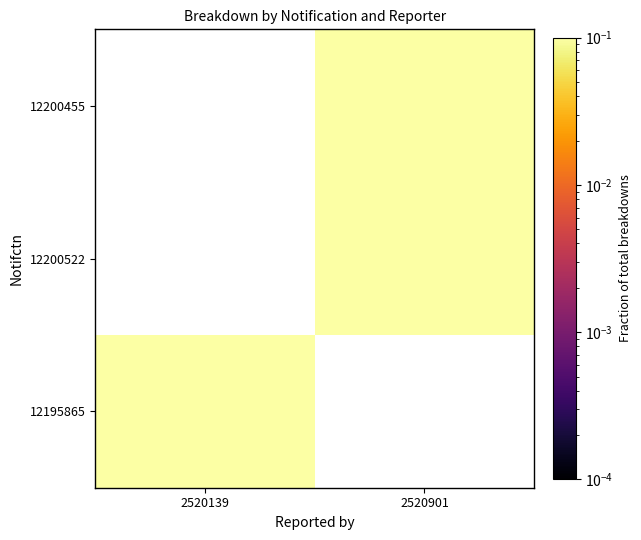

Where is 12195865 nearest to the value 0?

2520139